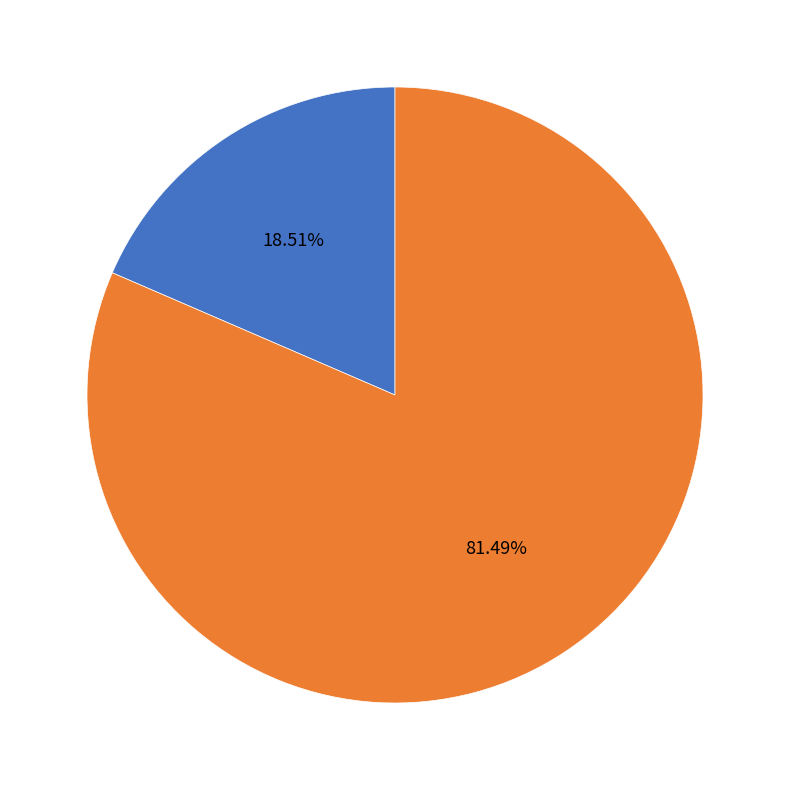

Does any single category account for the majority?

Yes